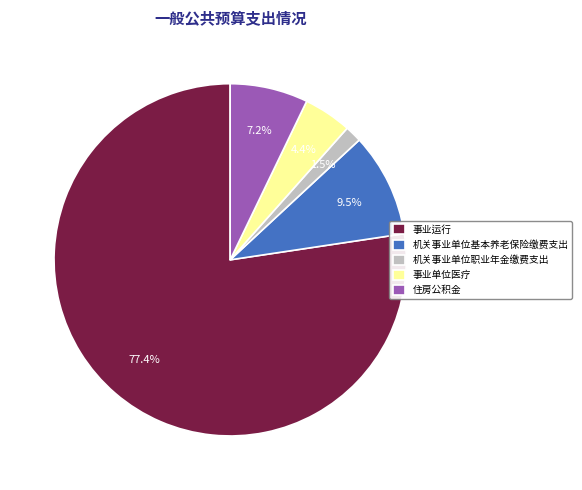

True or false: 机关事业单位基本养老保险缴费支出 accounts for 23% of the total.

False